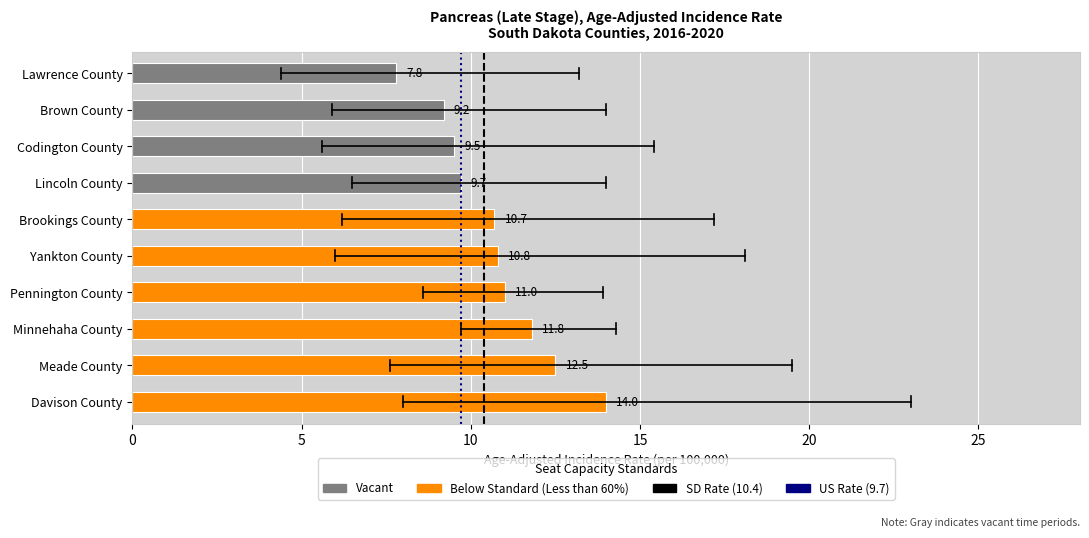

How many categories are shown in the chart?

10